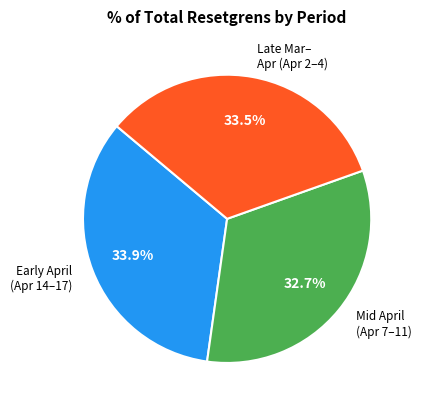

Approximately how many times larger is the value at Mid April (Apr 7–11) compared to Early April (Apr 14–17)?

1.0